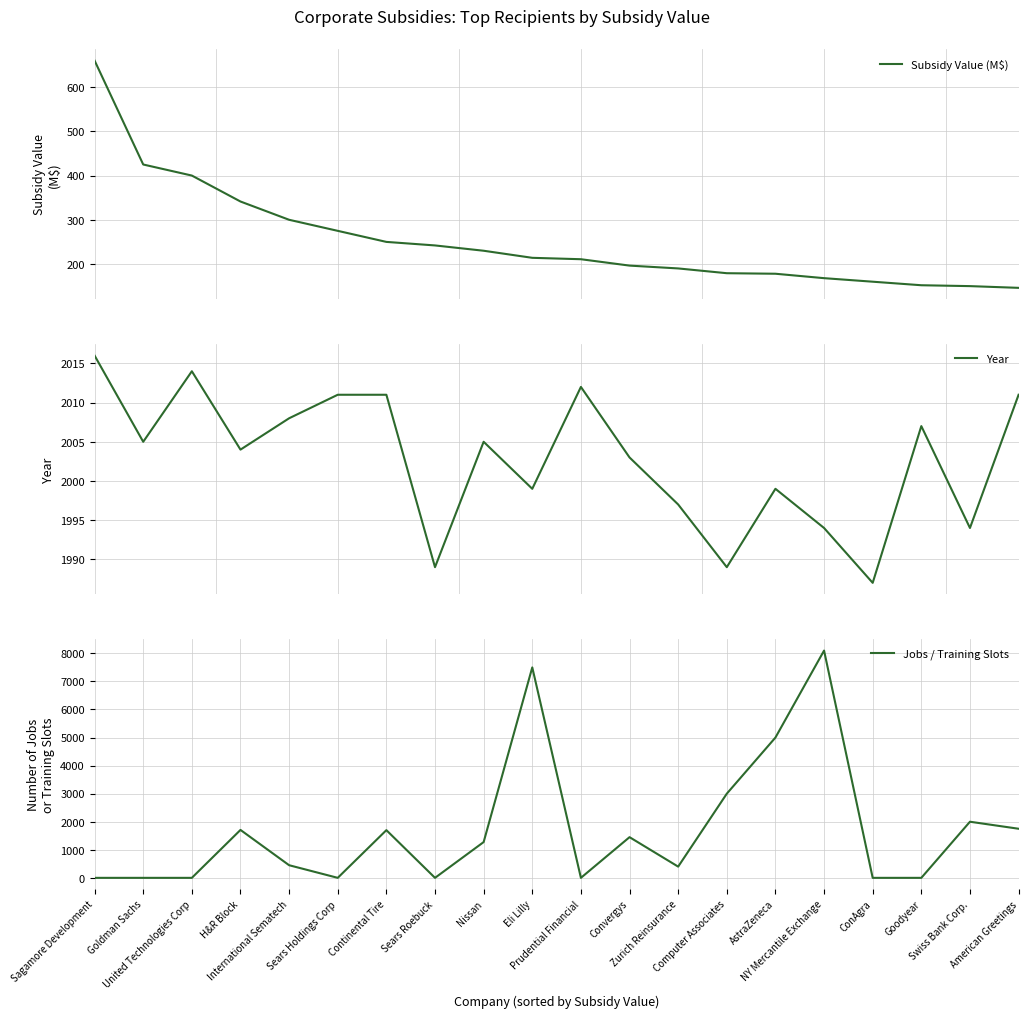

Reading right to left, list all the values displayed in this chart.

Subsidy Value (M$): American Greetings=146.1	Swiss Bank Corp.=150.0	Goodyear=152.0	ConAgra=160.0	NY Mercantile Exchange=168.0	AstraZeneca=178.0	Computer Associates=179.2	Zurich Reinsurance=190.0	Convergys=196.4	Prudential Financial=210.8	Eli Lilly=214.0	Nissan=230.0	Sears Roebuck=242.0	Continental Tire=250.0	Sears Holdings Corp=275.0	International Sematech=300.0	H&R Block=341.3	United Technologies Corp=400.0	Goldman Sachs=425.0	Sagamore Development=660.0
Year: American Greetings=2011.0	Swiss Bank Corp.=1994.0	Goodyear=2007.0	ConAgra=1987.0	NY Mercantile Exchange=1994.0	AstraZeneca=1999.0	Computer Associates=1989.0	Zurich Reinsurance=1997.0	Convergys=2003.0	Prudential Financial=2012.0	Eli Lilly=1999.0	Nissan=2005.0	Sears Roebuck=1989.0	Continental Tire=2011.0	Sears Holdings Corp=2011.0	International Sematech=2008.0	H&R Block=2004.0	United Technologies Corp=2014.0	Goldman Sachs=2005.0	Sagamore Development=2016.0
Jobs / Training Slots: American Greetings=1750.0	Swiss Bank Corp.=2000.0	Goodyear=0.0	ConAgra=0.0	NY Mercantile Exchange=8100.0	AstraZeneca=5000.0	Computer Associates=3000.0	Zurich Reinsurance=400.0	Convergys=1450.0	Prudential Financial=0.0	Eli Lilly=7500.0	Nissan=1275.0	Sears Roebuck=0.0	Continental Tire=1700.0	Sears Holdings Corp=0.0	International Sematech=450.0	H&R Block=1708.0	United Technologies Corp=0.0	Goldman Sachs=0.0	Sagamore Development=0.0